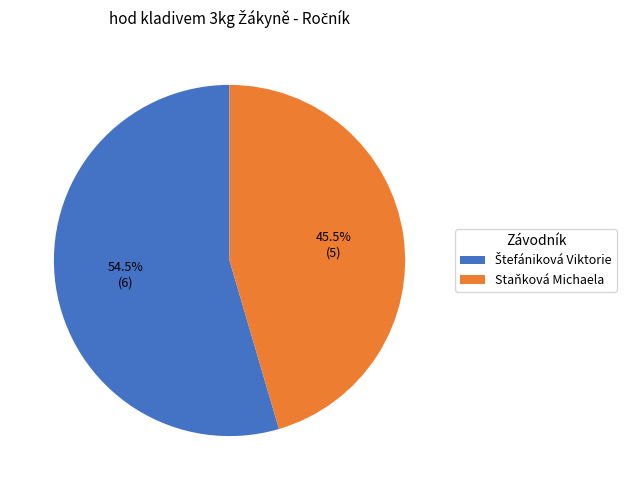

What portion of the pie excludes Staňková Michaela?

54.5%